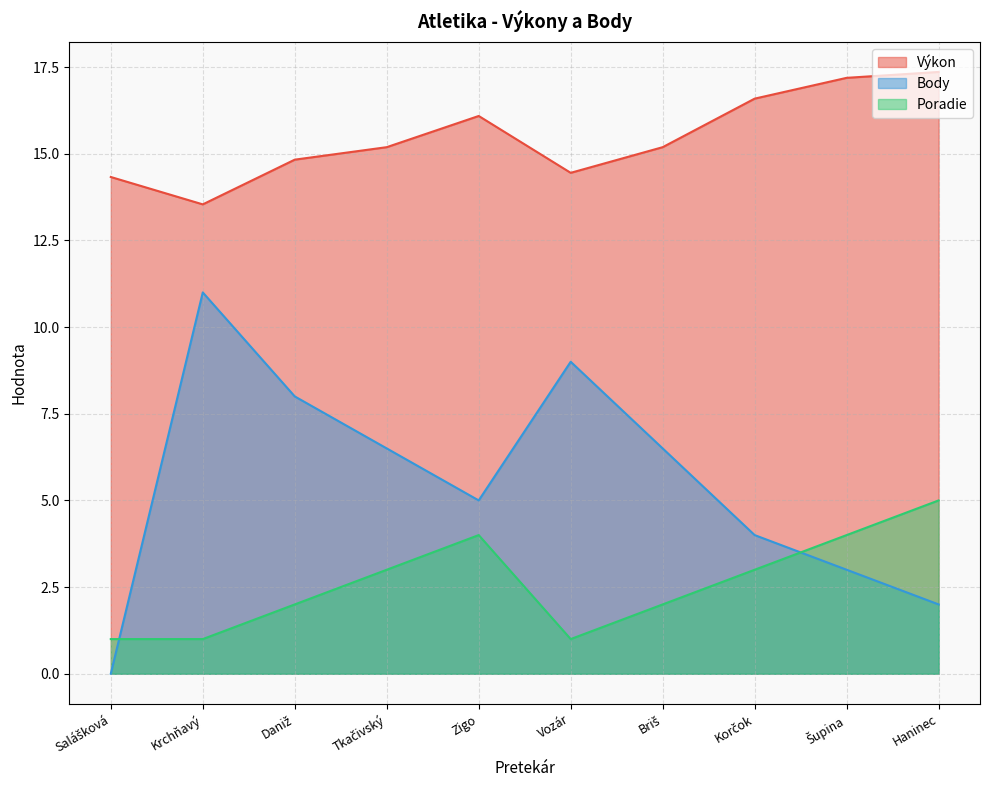

Is the value of Poradie at Salášková greater than the value of Body at Vozár?

No